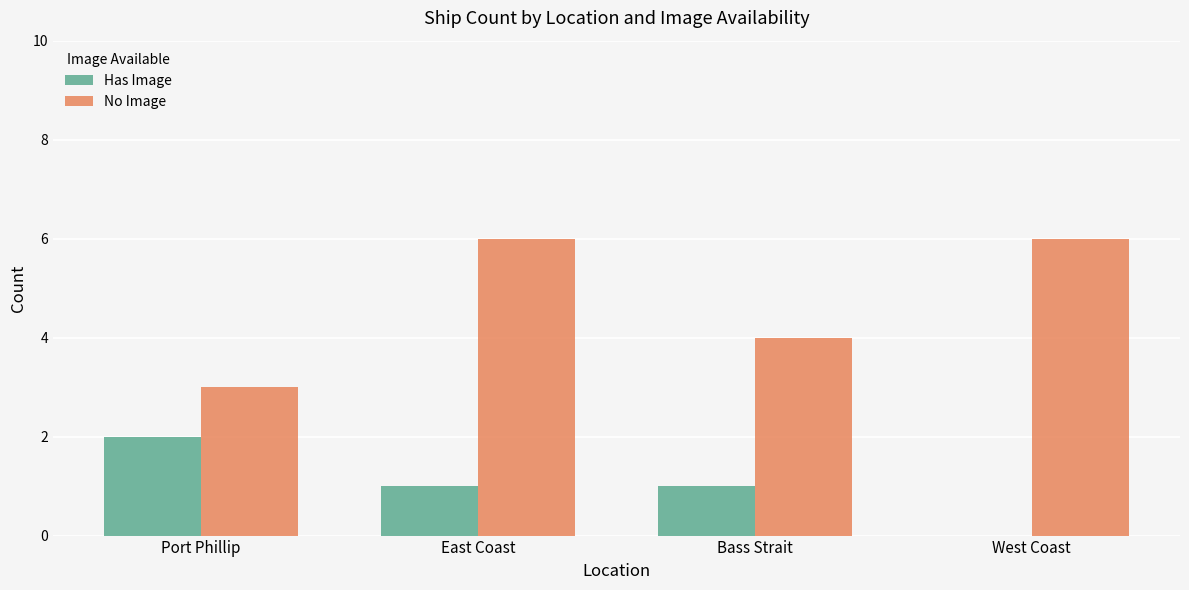

What is the maximum value for No Image?

6